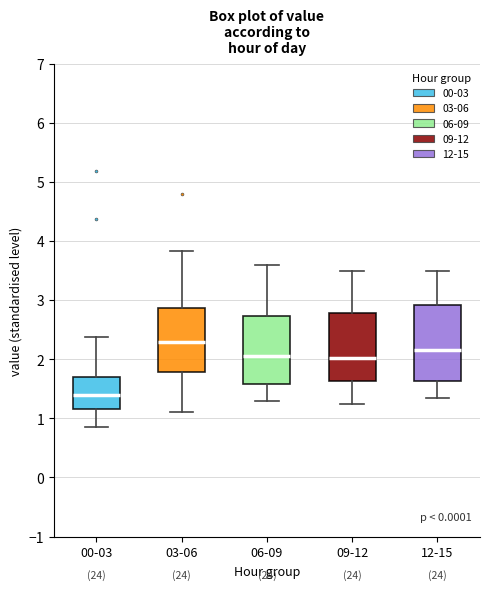

Reading left to right, read every box against the y-axis: the position of its median line, the range the box covers, and the ends of its whiskers. The values are not printed on the chart, so give them approximately, as read against the axis.

00-03: median 1.4, box 1.2 to 1.7, whiskers 0.9 to 2.4
03-06: median 2.3, box 1.8 to 2.9, whiskers 1.1 to 3.8
06-09: median 2.1, box 1.6 to 2.7, whiskers 1.3 to 3.6
09-12: median 2.0, box 1.6 to 2.8, whiskers 1.3 to 3.5
12-15: median 2.2, box 1.6 to 2.9, whiskers 1.4 to 3.5